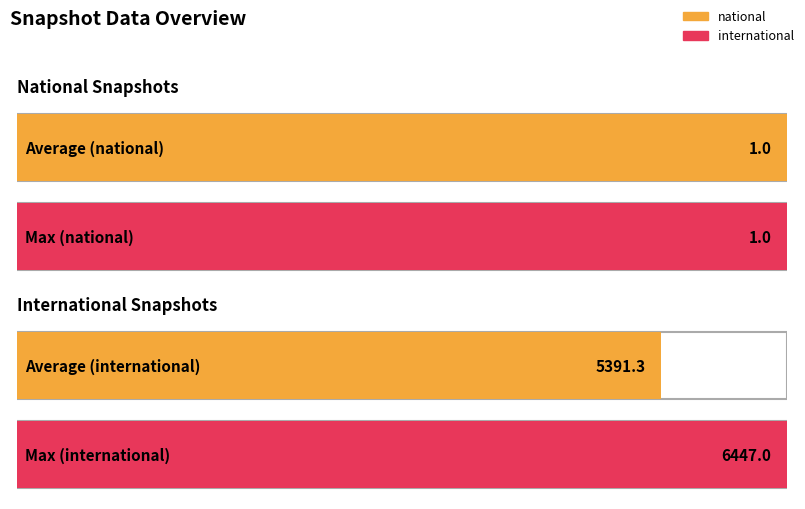

What is the average value of the national series?

1